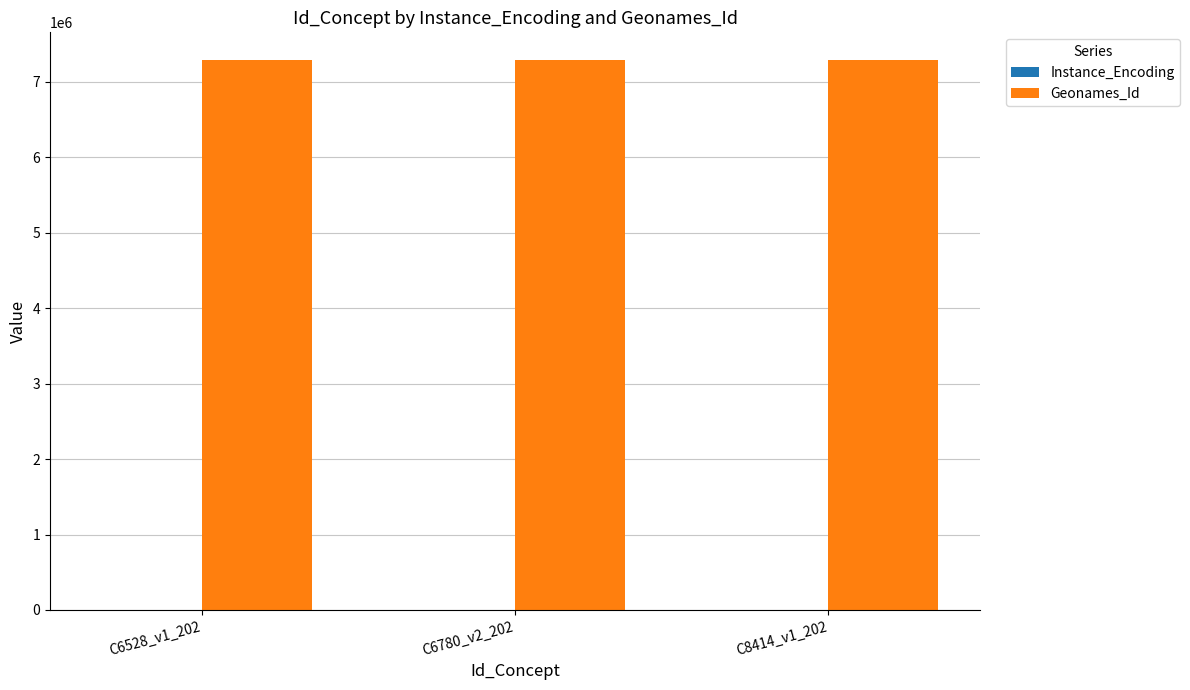

Which series has the largest total across all categories?

Geonames_Id